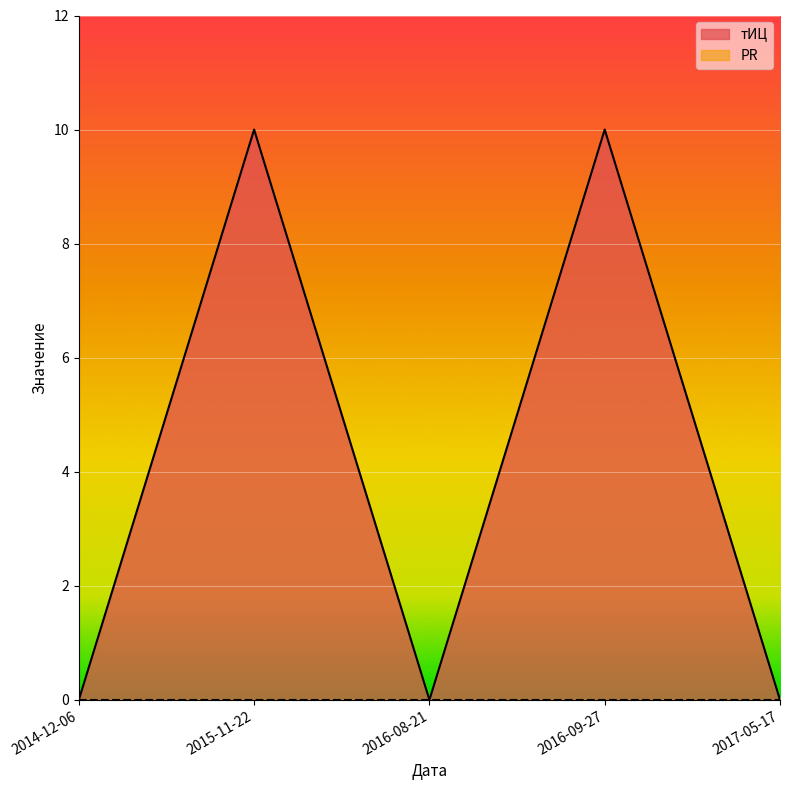

Rank the categories by value from highest to lowest.

2015-11-22, 2016-09-27, 2014-12-06, 2016-08-21, 2017-05-17